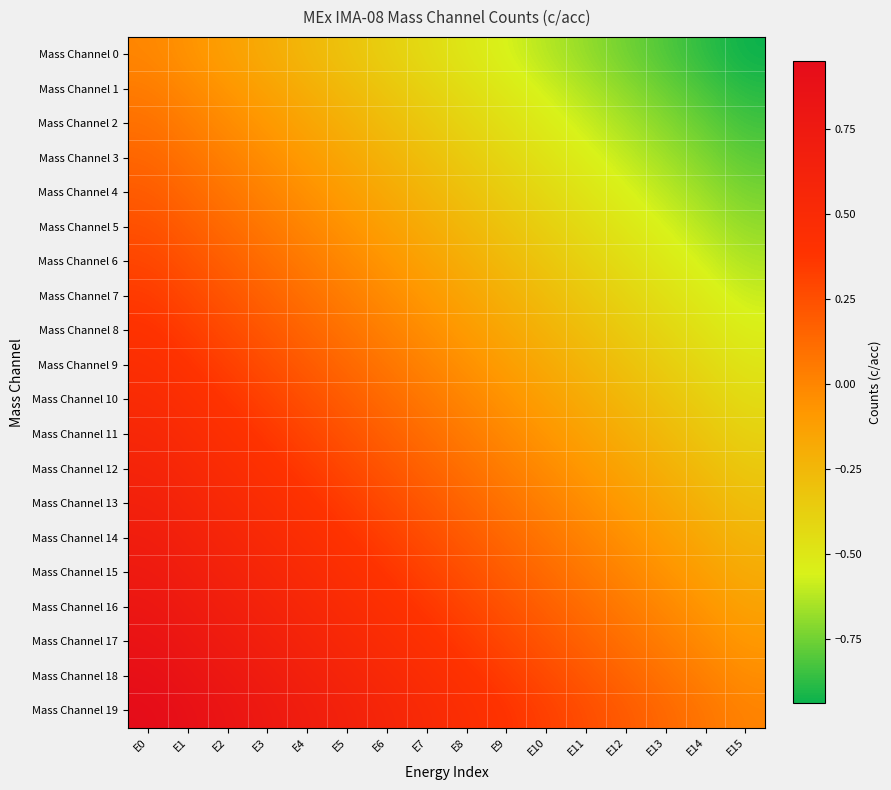

Which label corresponds to the smallest value in the chart?

E15